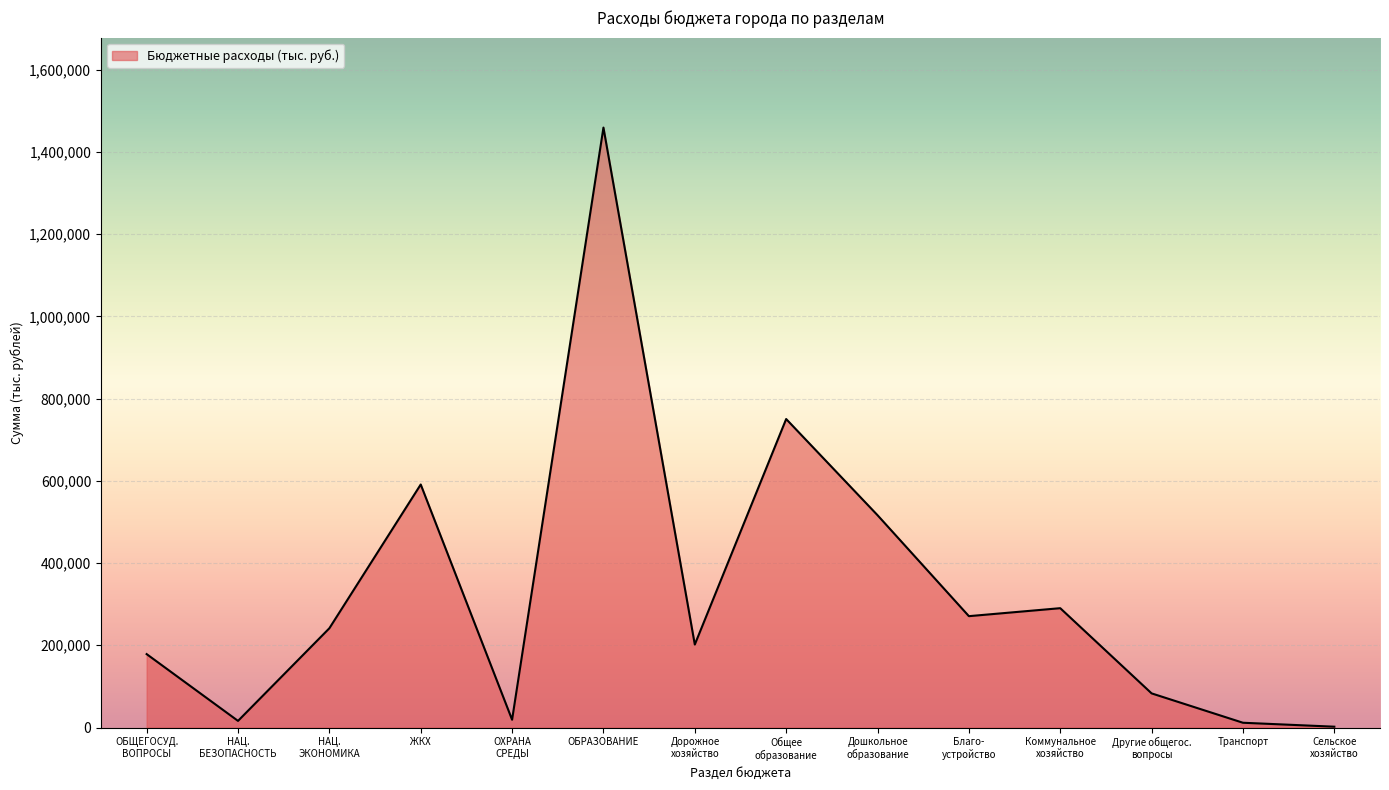

What is the greatest value displayed?

1459318.6